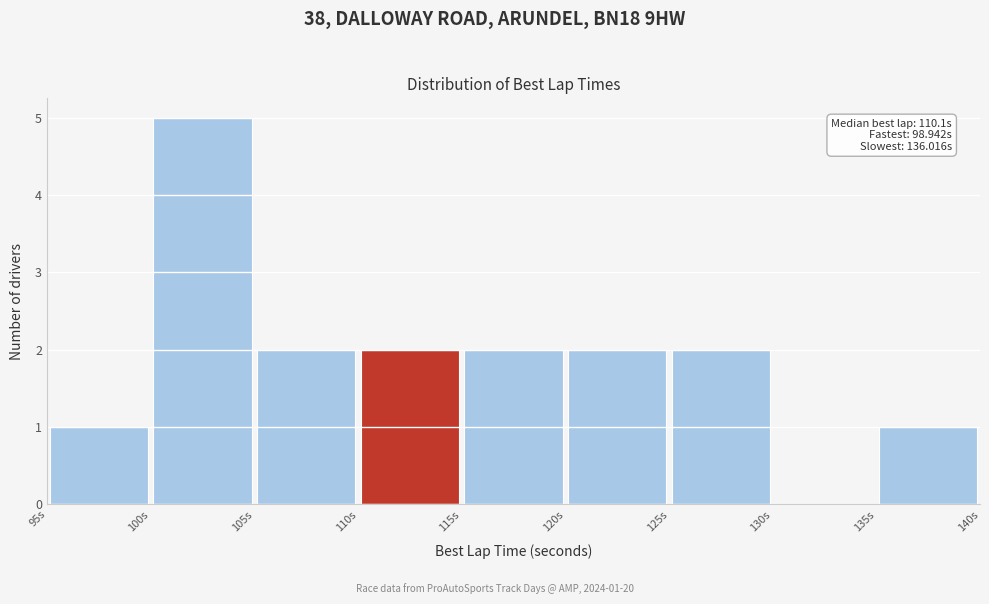

Which range on the x-axis has the tallest bar?

100 to 105